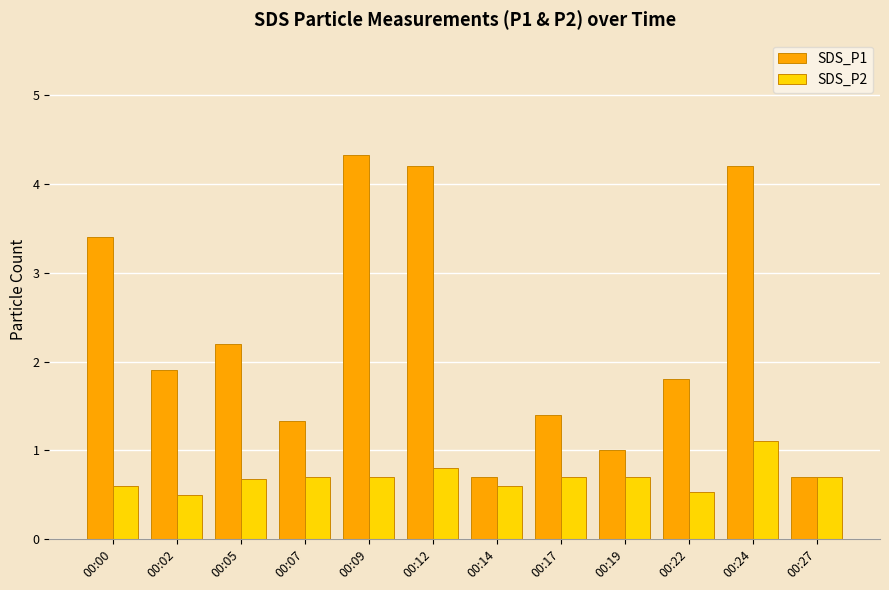

Which series has the largest range (max minus min)?

SDS_P1